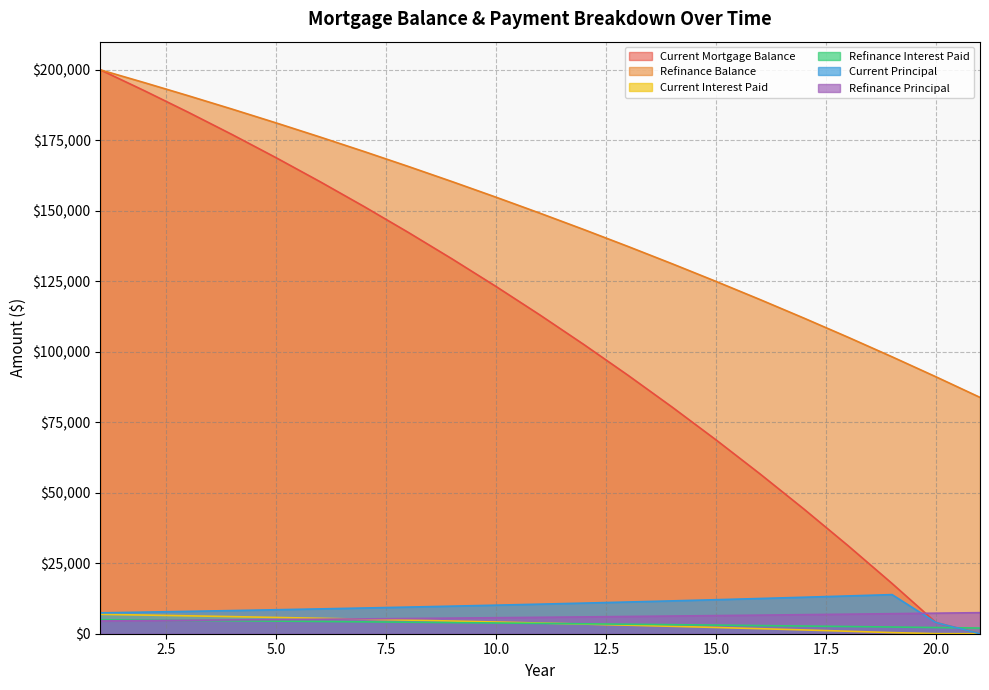

The Current Interest Paid series shows 4831.7 at 8. True or false?

True